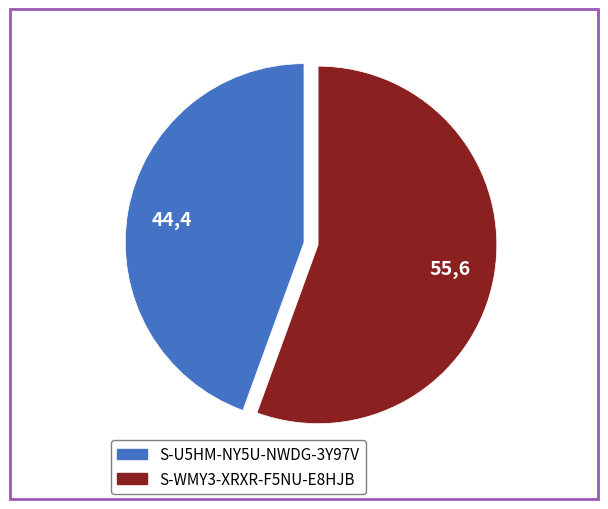

Do S-U5HM-NY5U-NWDG-3Y97V and S-WMY3-XRXR-F5NU-E8HJB together represent more than half of the pie?

Yes